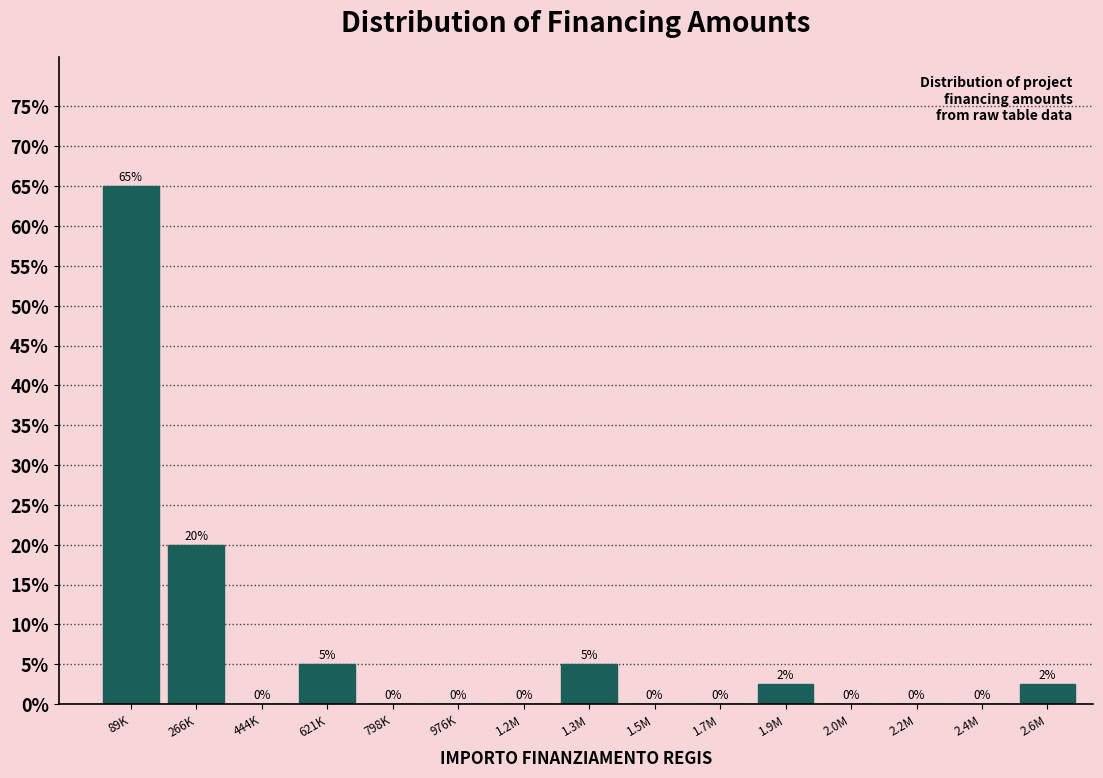

Where is the data nearest to the value 32?

266K